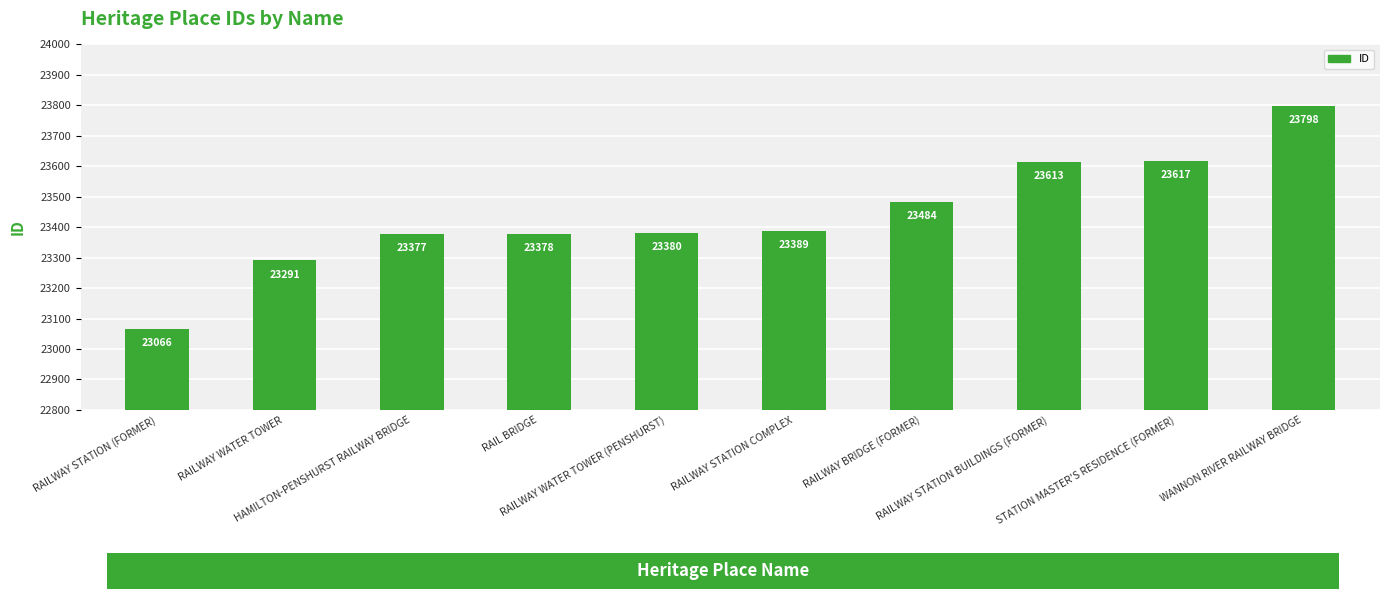

Is it true that the value at HAMILTON-PENSHURST RAILWAY BRIDGE is 5901?

False